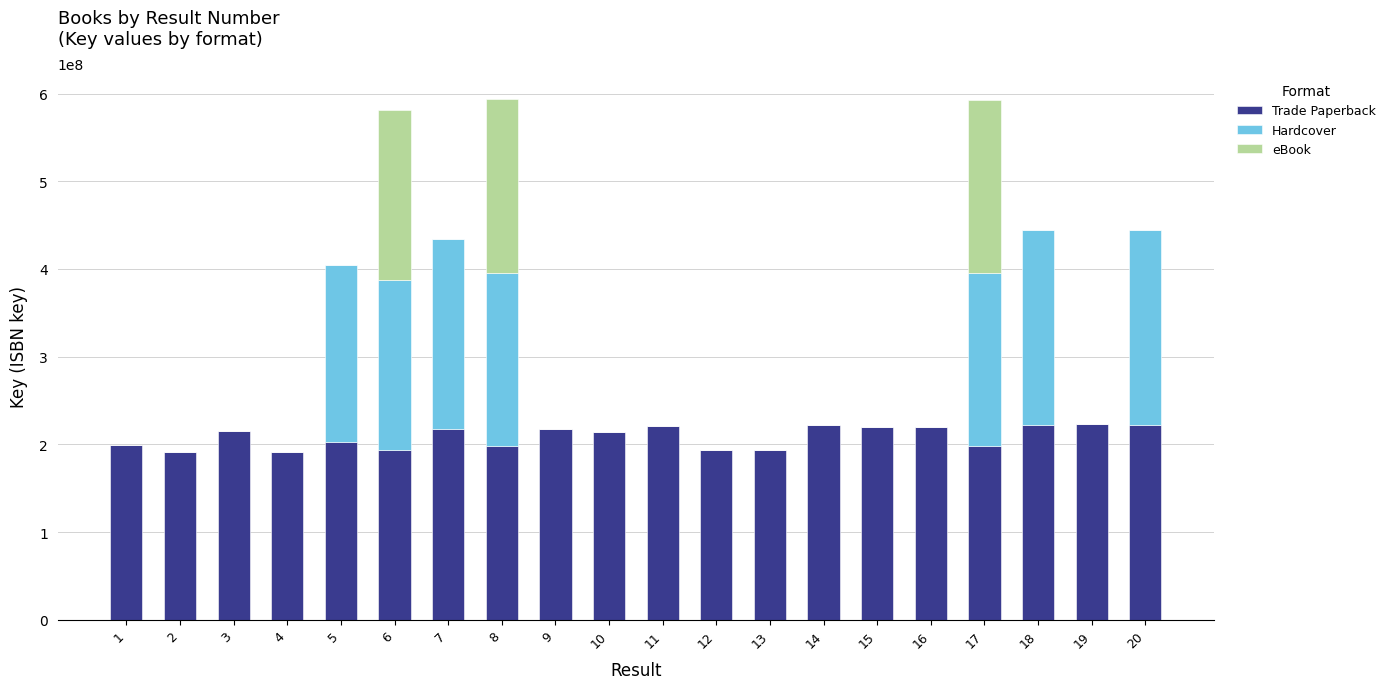

What is the sum of all Trade Paperback values?

4173693719